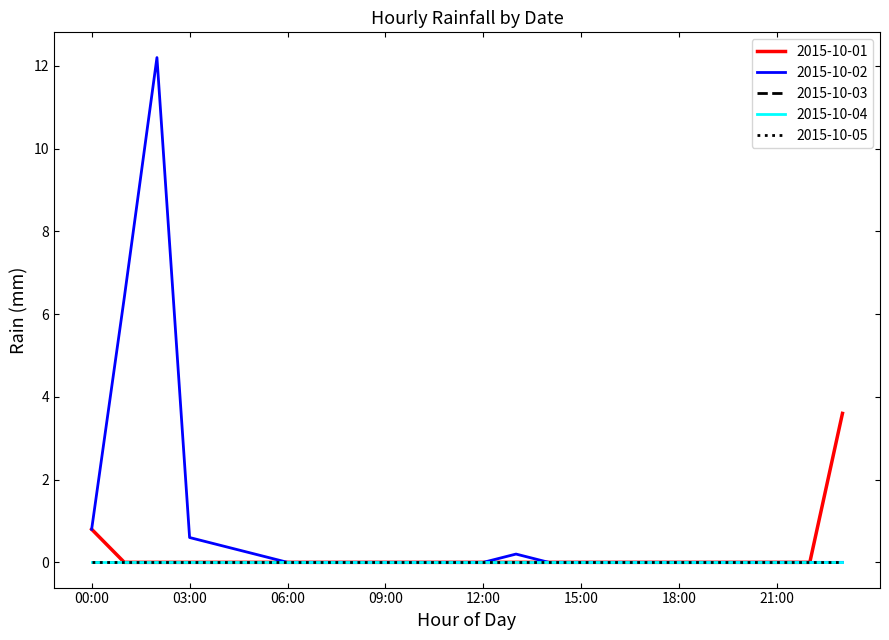

Does the chart have visible grid lines?

No